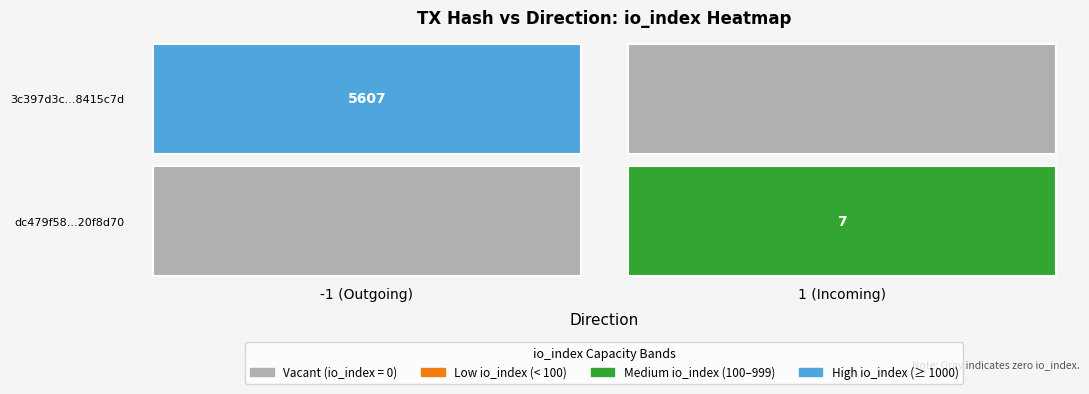

Between io_index and direction, which is larger?

io_index